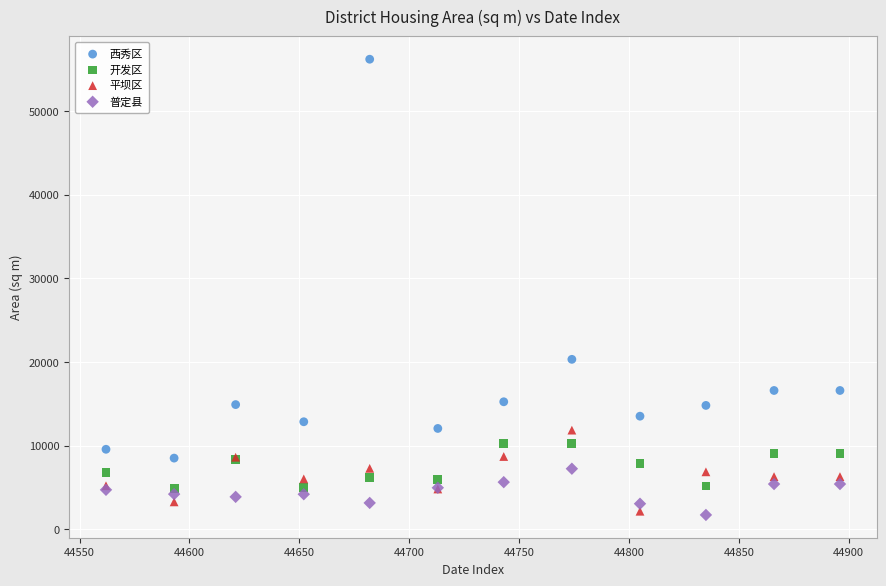

What is the X range (max minus min) for the scatter plot?

334.0